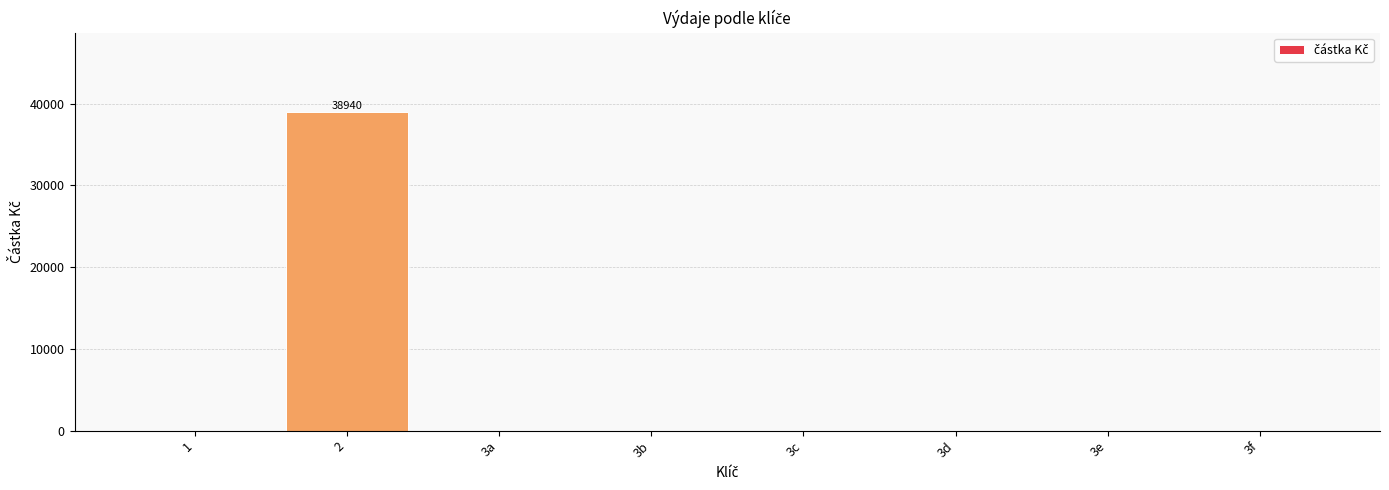

What is the sum of all values?

38940